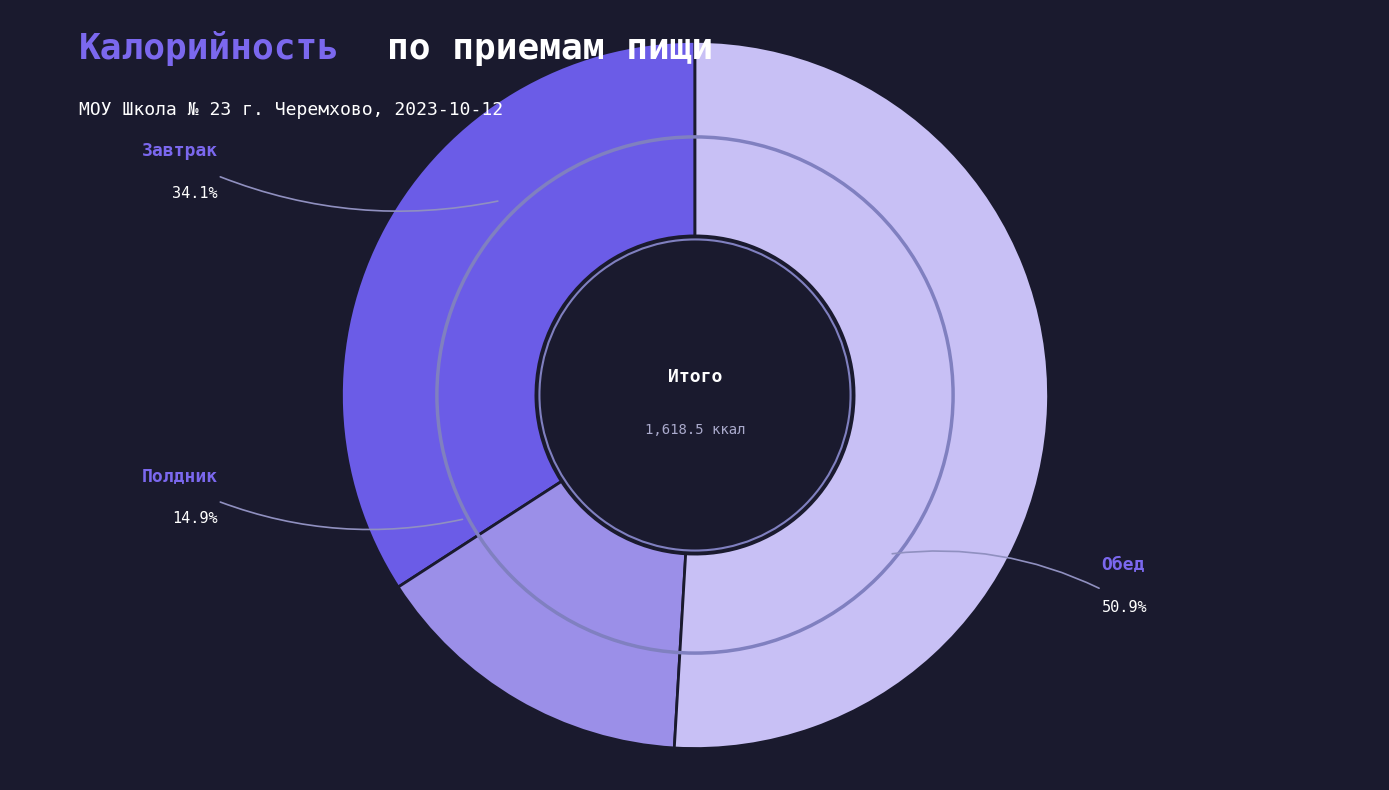

What is the ratio of the value at Обед to the value at Завтрак?

1.5